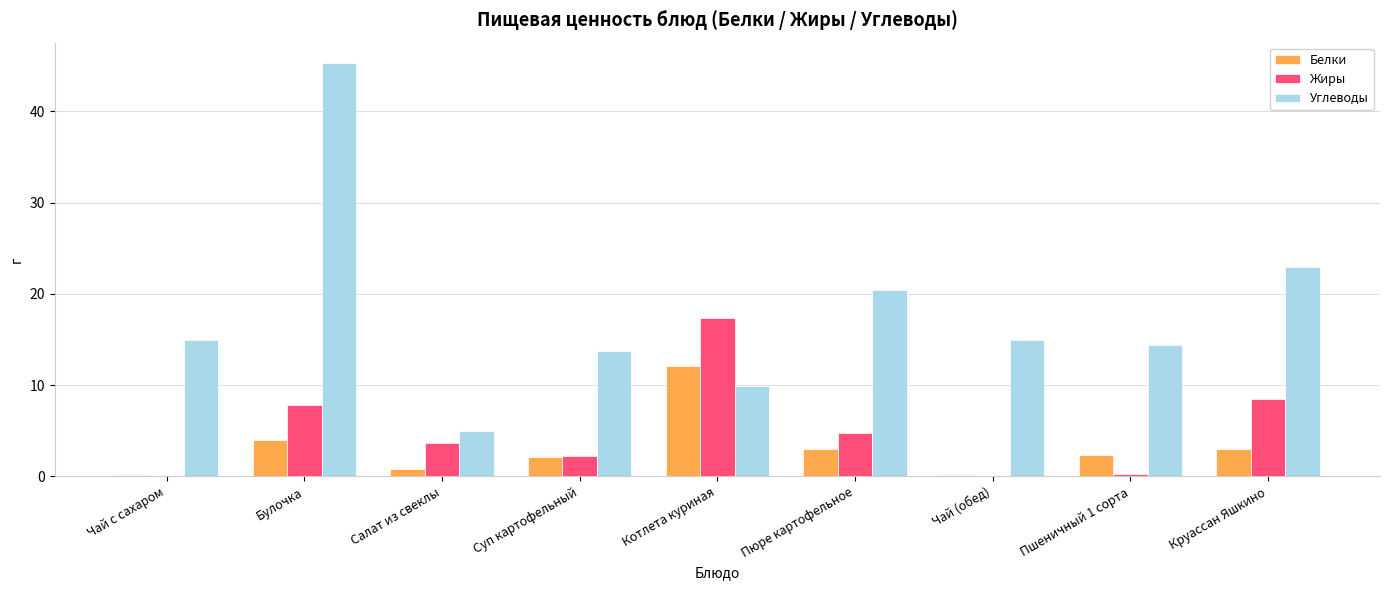

What is the maximum value for Жиры?

17.4